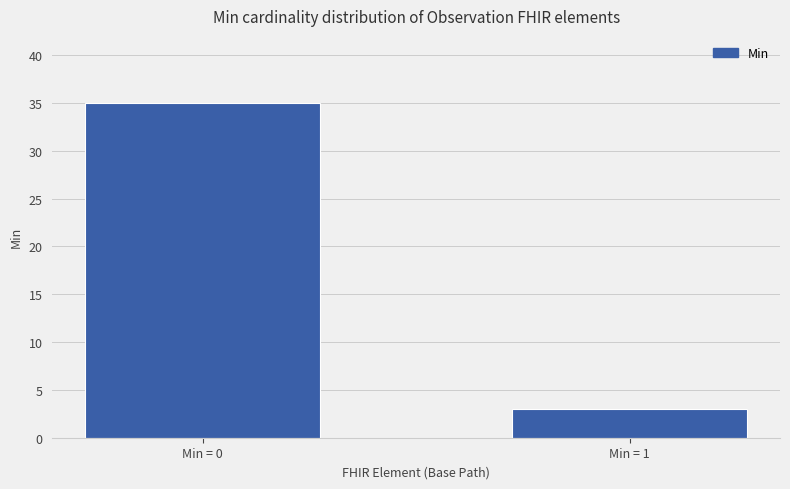

Count the number of data series in this chart.

1